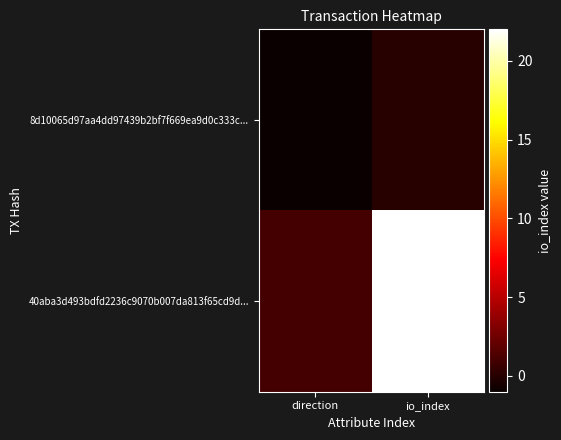

Reading left to right, extract all data points from this chart.

8d10065d97aa4dd97439b2bf7f669ea9d0c333c...: direction=-1	io_index=0
40aba3d493bdfd2236c9070b007da813f65cd9d...: direction=1	io_index=22